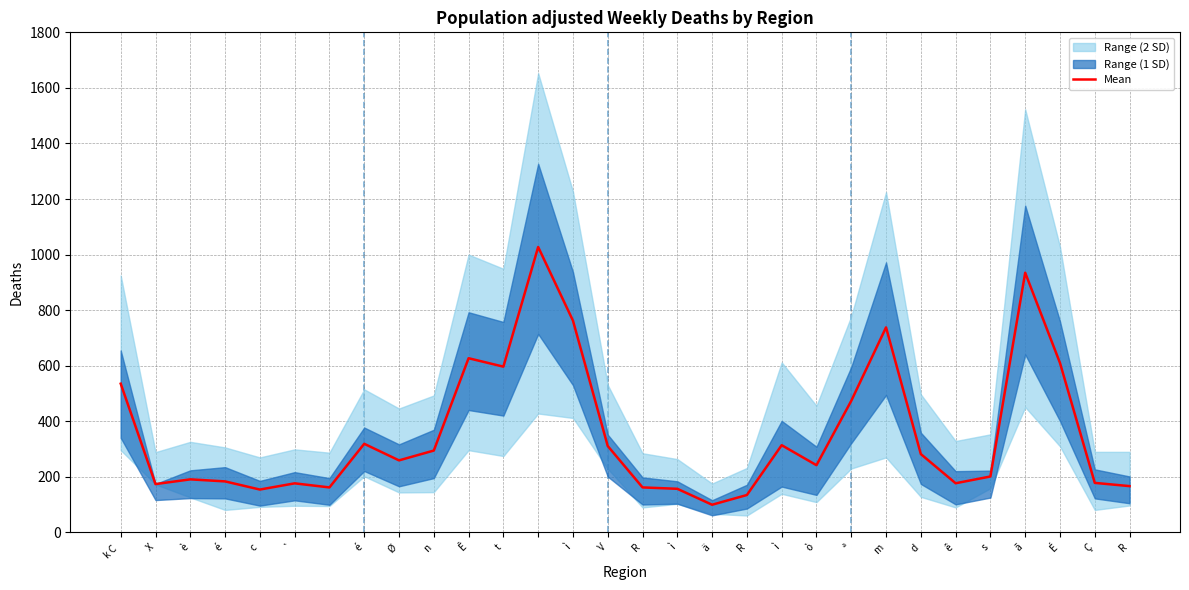

How many points are lower than both their immediate neighbors (excluding endpoints)?

8